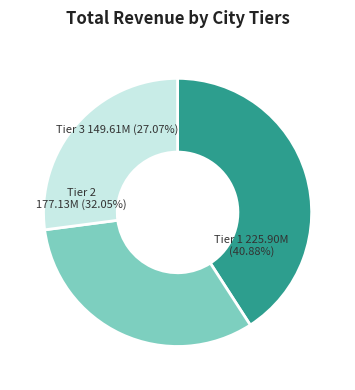

Does 東松山市 account for over 50% of the chart?

No